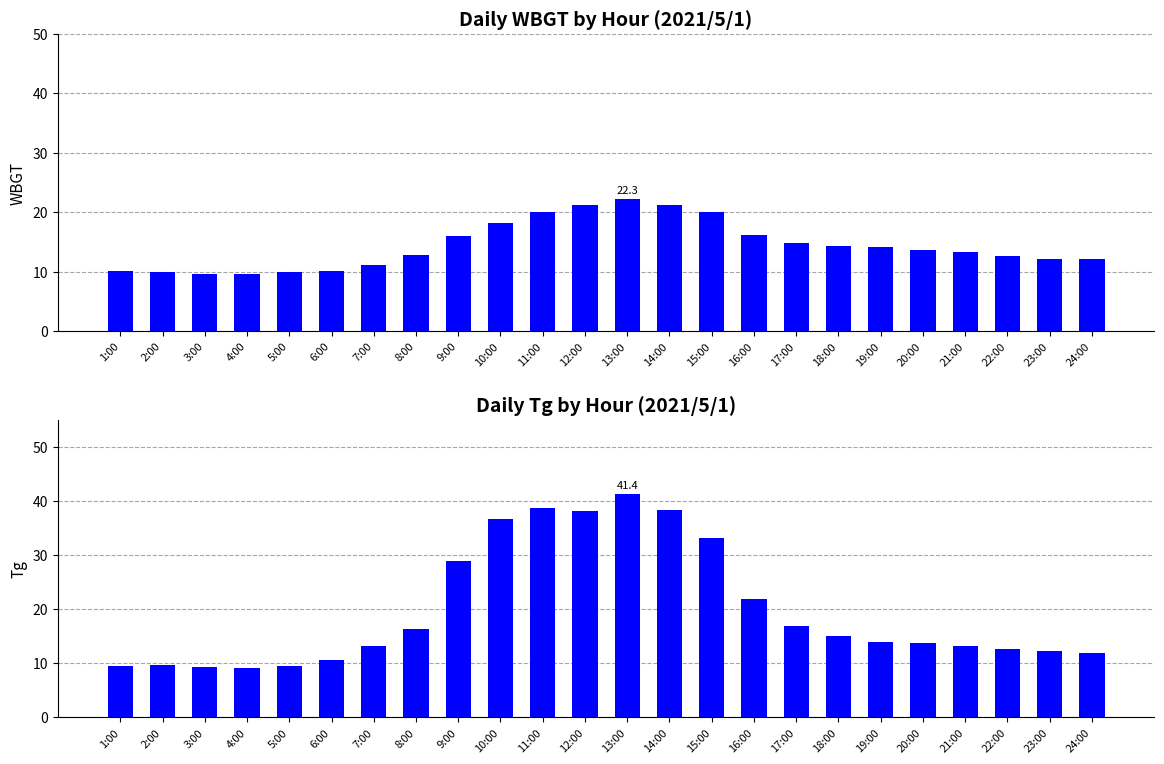

Which series has the largest range (max minus min)?

Tg